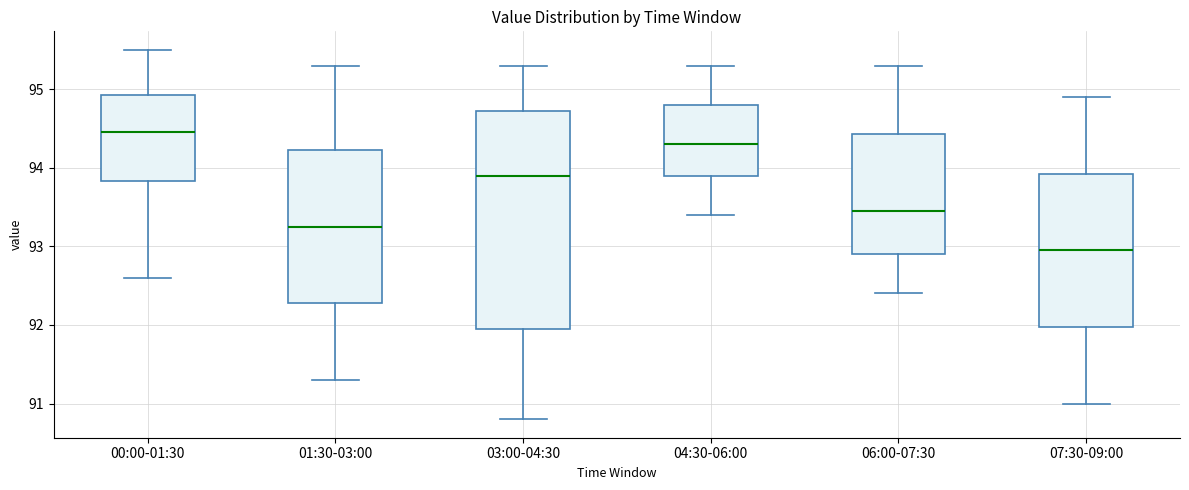

Which box's median line is the lowest?

07:30-09:00